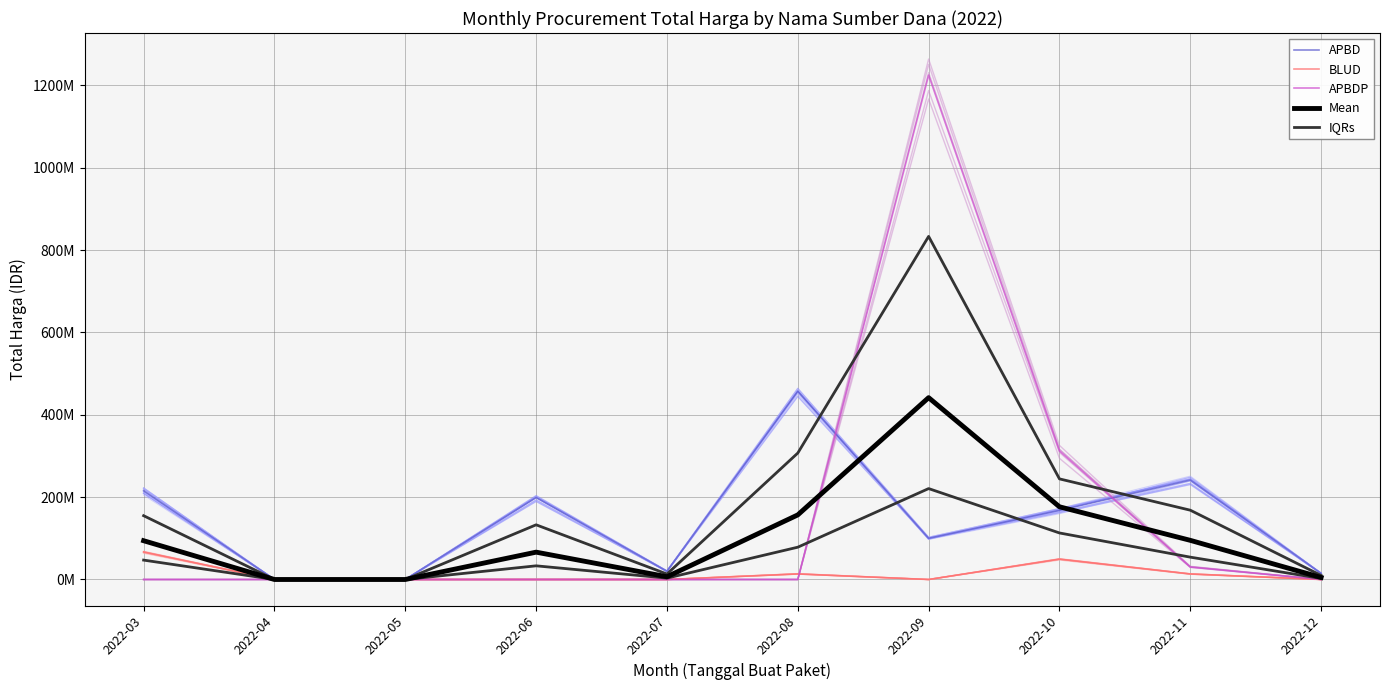

At how many categories does at least one series exceed 235420254?

4